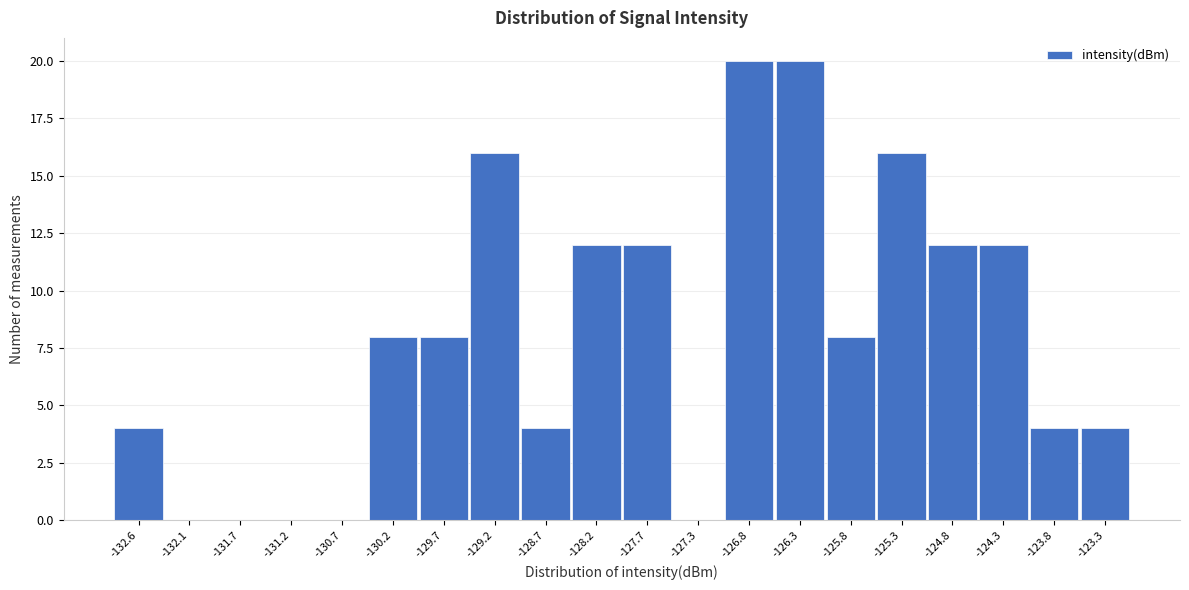

Reading left to right, list all the values displayed in this chart.

-132.6=4	-132.1=0	-131.7=0	-131.2=0	-130.7=0	-130.2=8	-129.7=8	-129.2=16	-128.7=4	-128.2=12	-127.7=12	-127.3=0	-126.8=20	-126.3=20	-125.8=8	-125.3=16	-124.8=12	-124.3=12	-123.8=4	-123.3=4